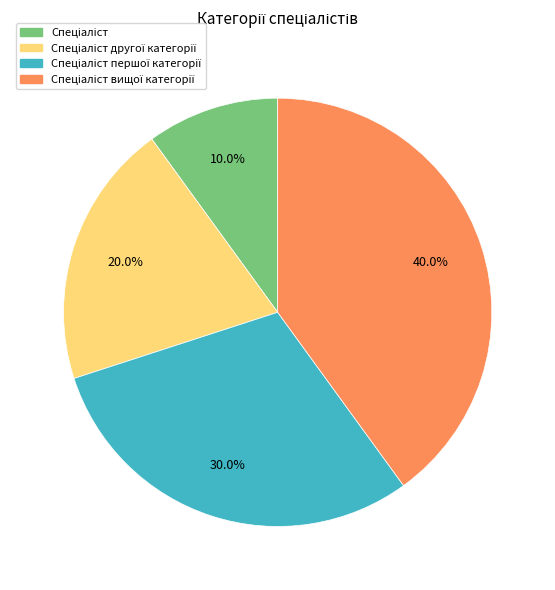

Is there any slice that represents more than half of the pie?

No